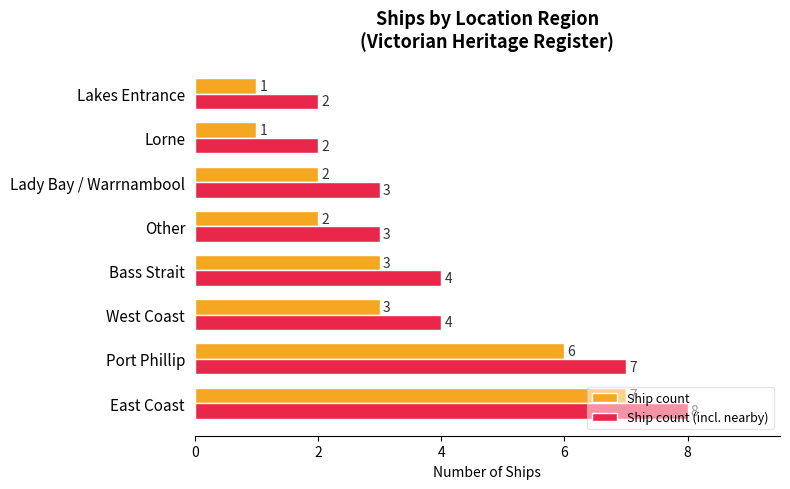

How many data points in Ship count (incl. nearby) are less than 4?

4